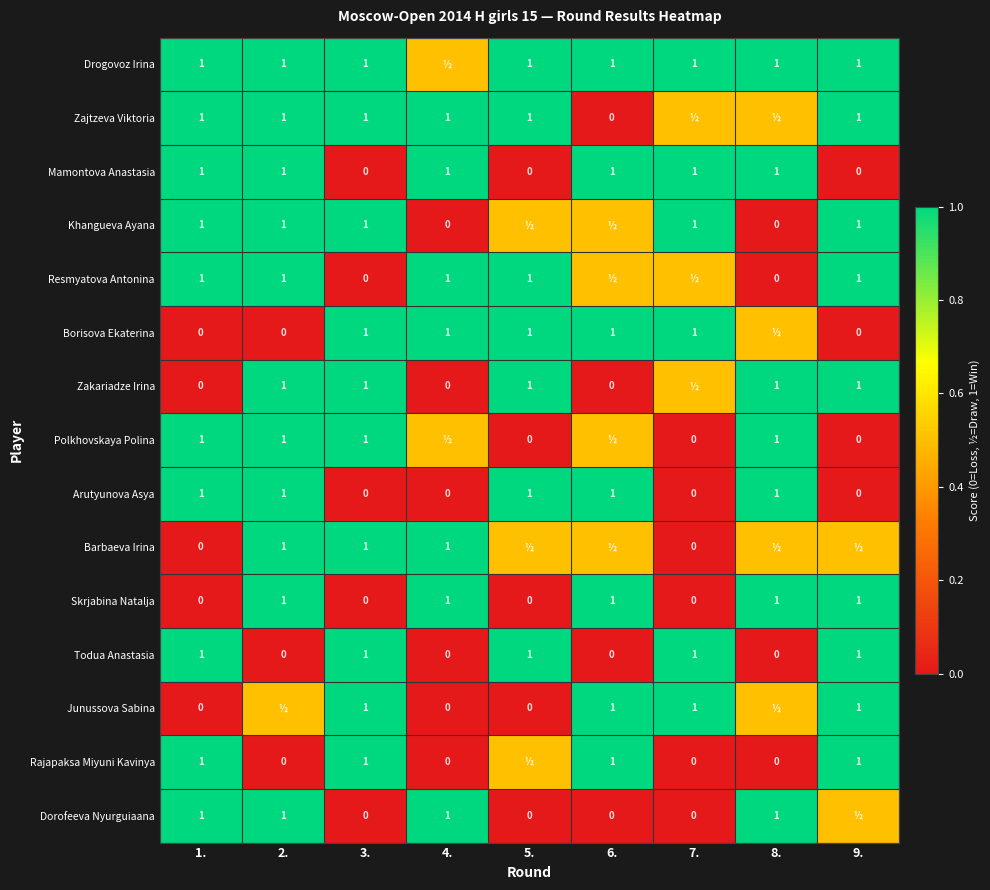

At which category is the sum across all series the highest?

2.